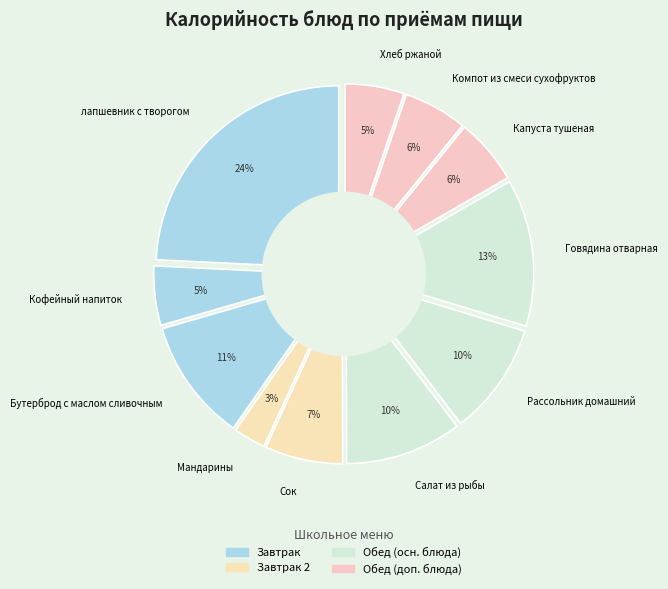

Do Мандарины and Компот из смеси сухофруктов together represent more than half of the pie?

No